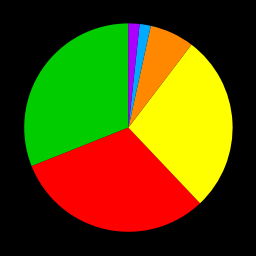

Is there any slice that represents more than half of the pie?

No